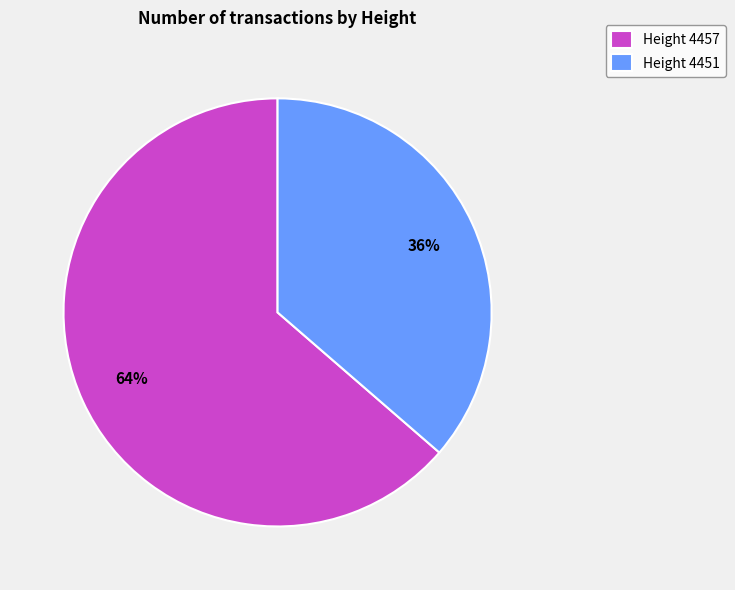

To the nearest percent, what portion does Height 4451 represent?

36%